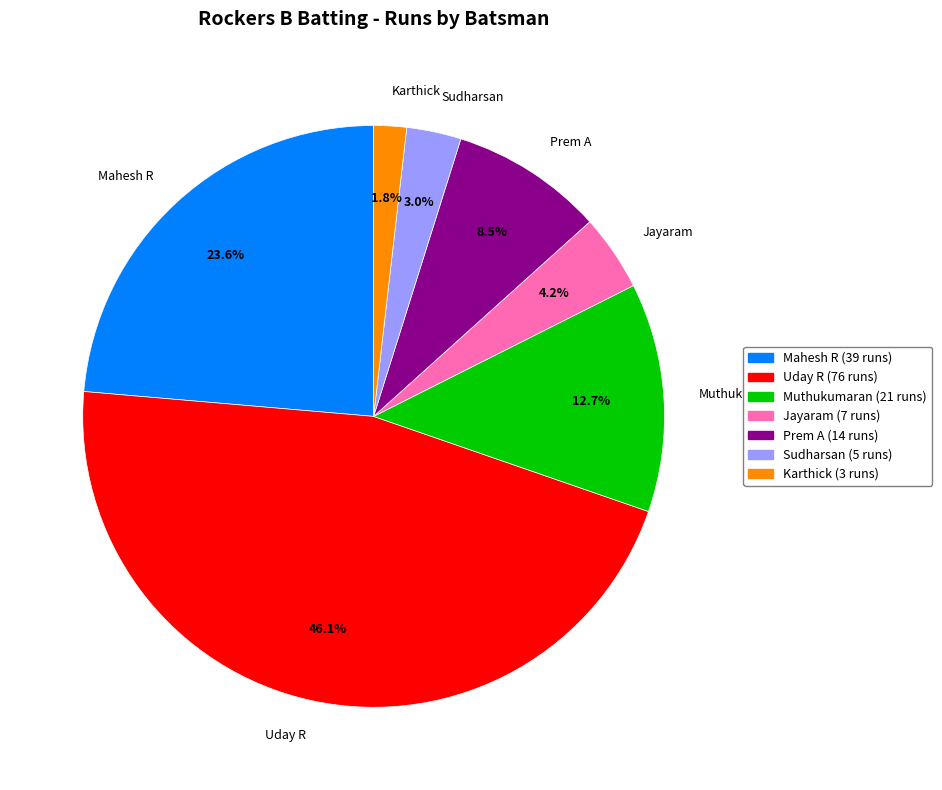

What is the ratio of the value at Karthick to the value at Jayaram?

0.4